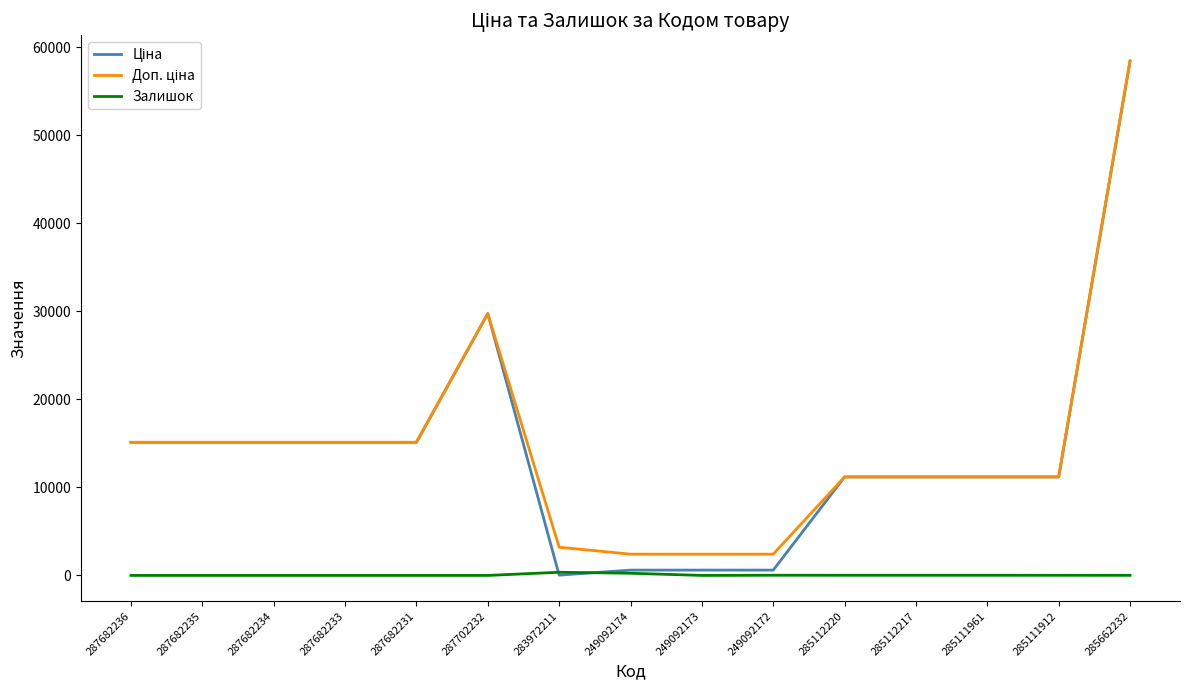

What is the total value across all series at 287682235?

30240.0